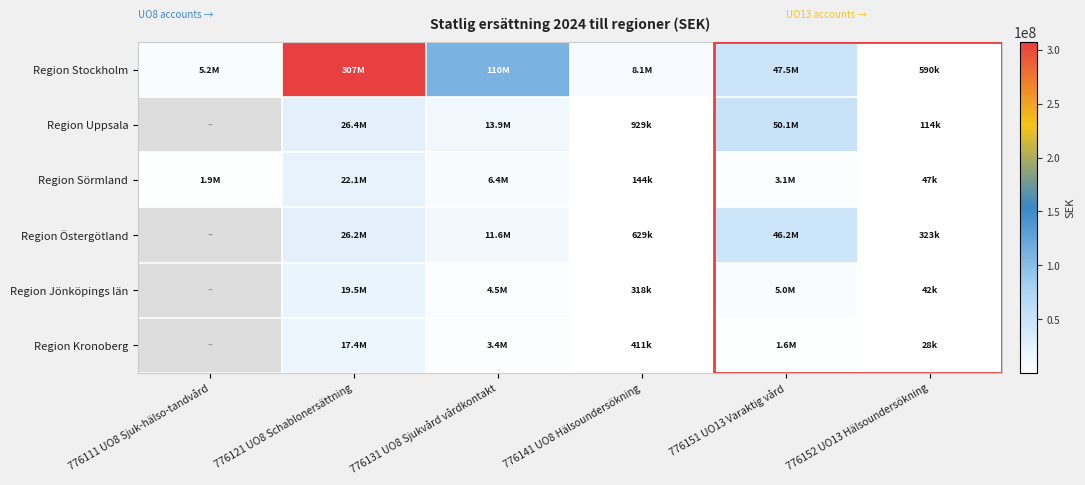

True or false: Region Jönköpings län has a value of 41725.0 at 776152 UO13 Hälsoundersökning.

True